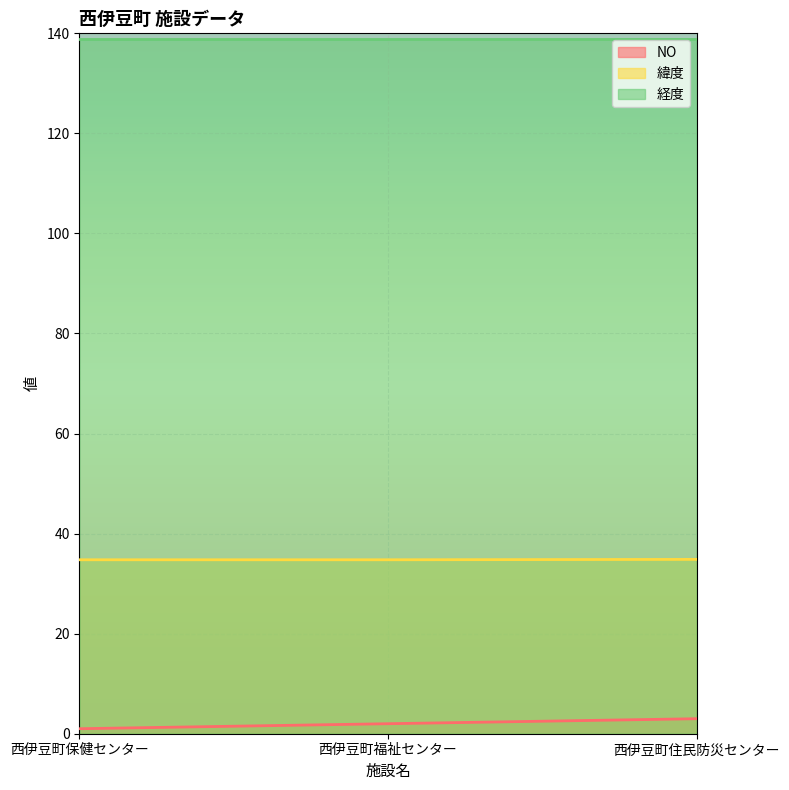

Is the value of 経度 at 西伊豆町住民防災センター greater than the value of 緯度 at 西伊豆町福祉センター?

Yes